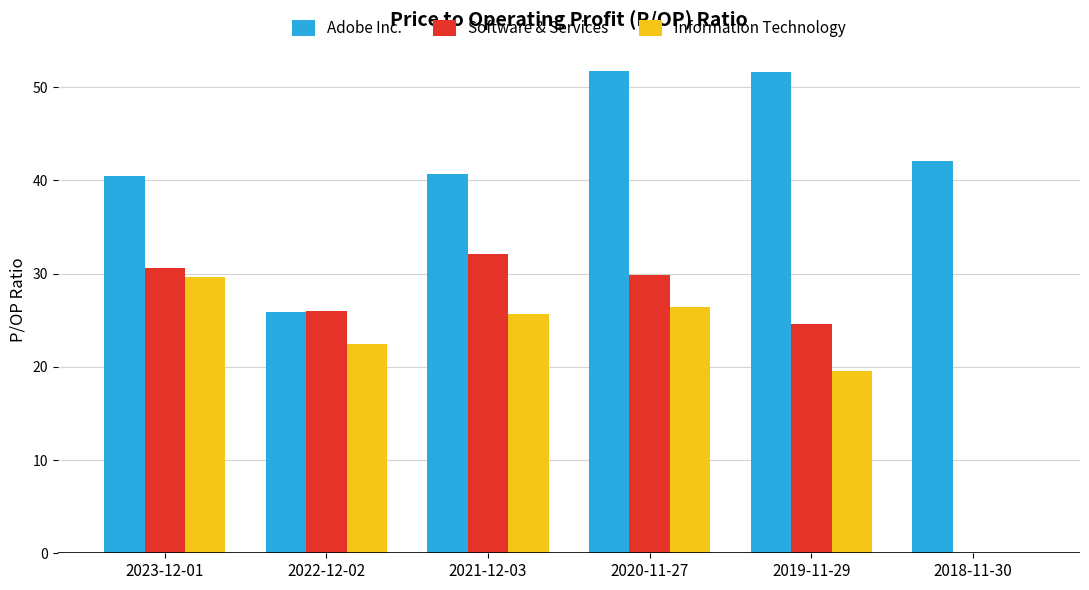

How many groups of bars are there?

6